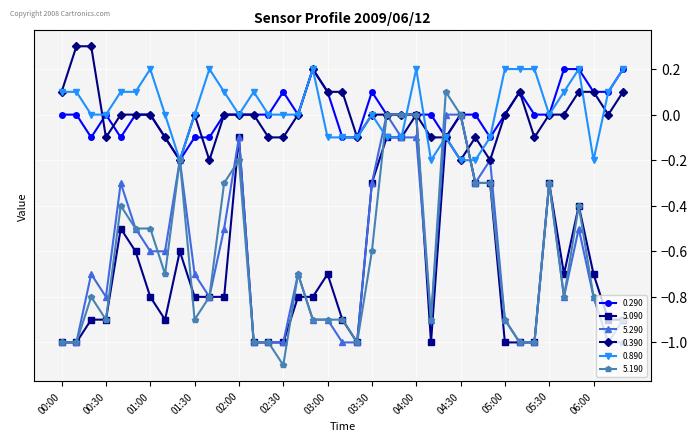

What is the minimum value shown in the chart?

-1.1